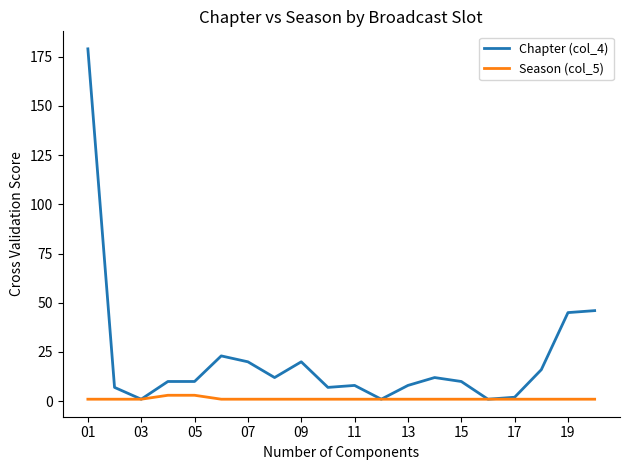

Which series has the widest spread of values?

Chapter (col_4)